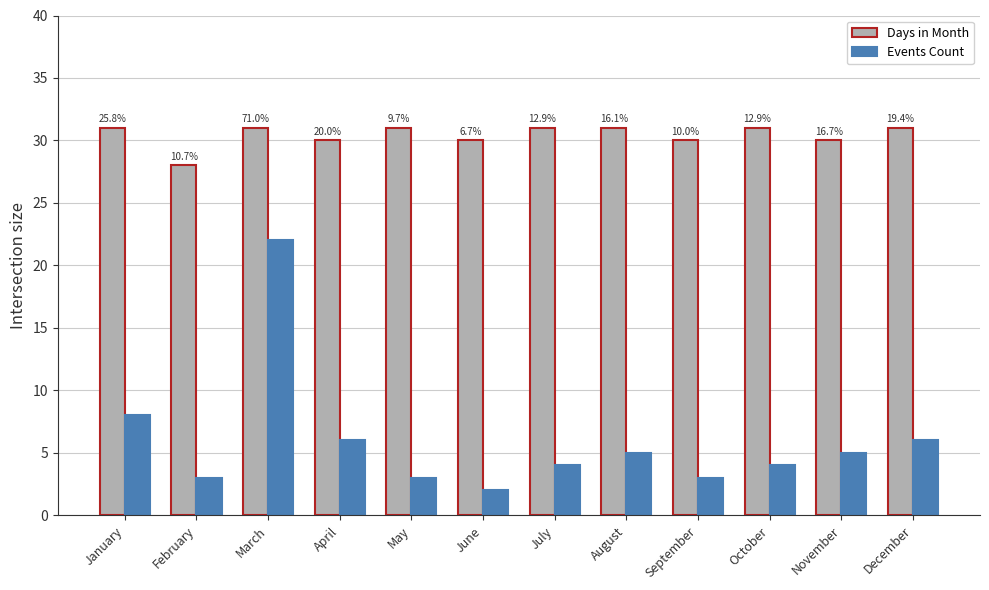

Which series has the largest total across all categories?

Days in Month